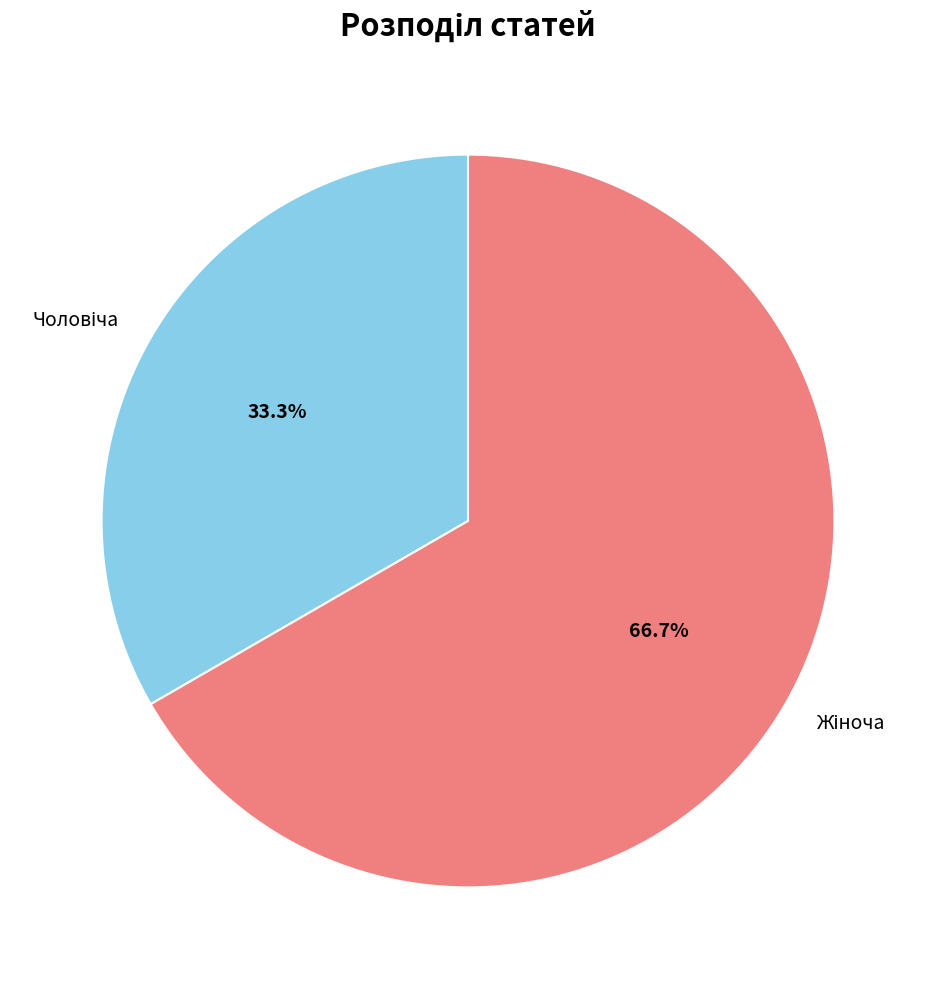

Is there a majority slice in this chart?

Yes